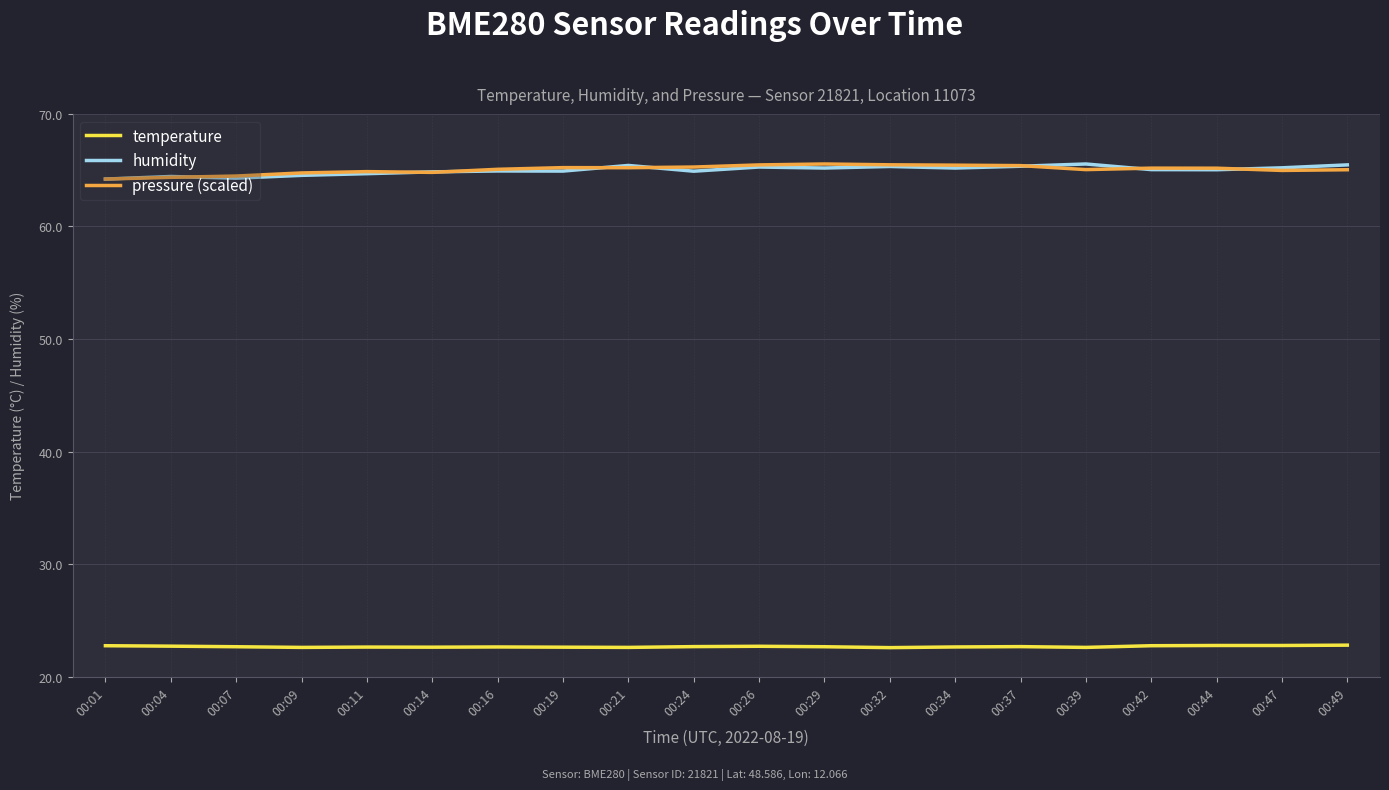

Count the number of categories in the chart.

20